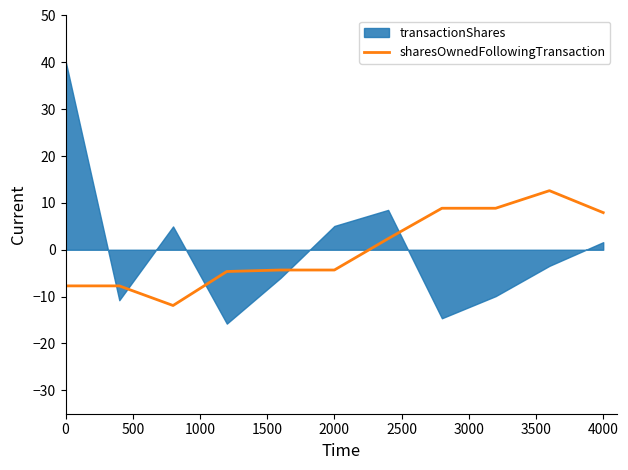

What is the lowest value of the sharesOwnedFollowingTransaction series?

-11.9